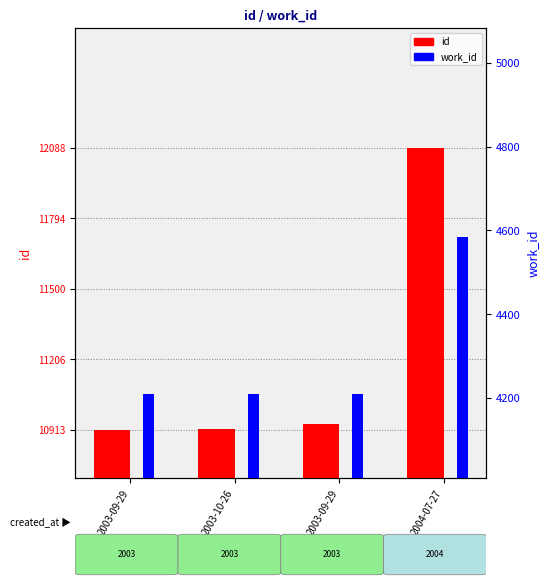

Is the value of id at 2003-09-29 greater than the value of work_id at 2003-09-29?

Yes